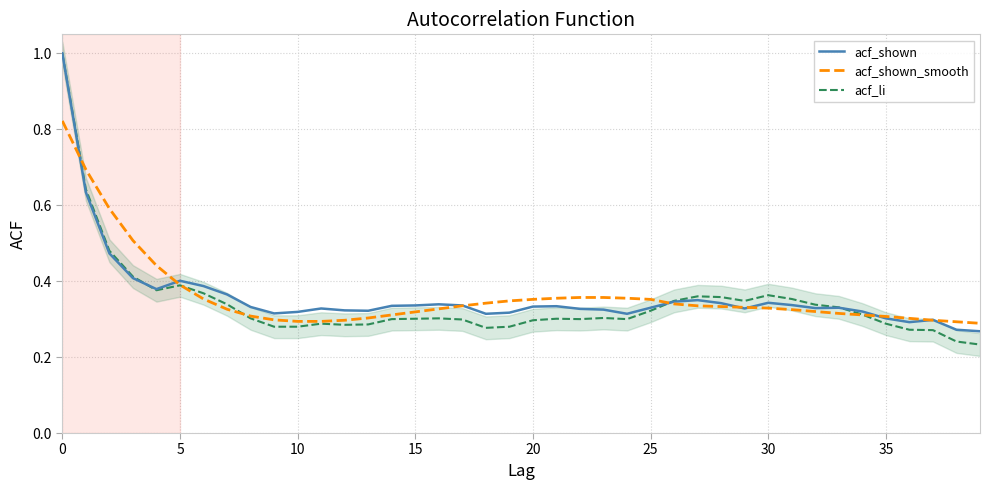

Is it true that acf_shown_smooth equals 0.3 at 35?

True